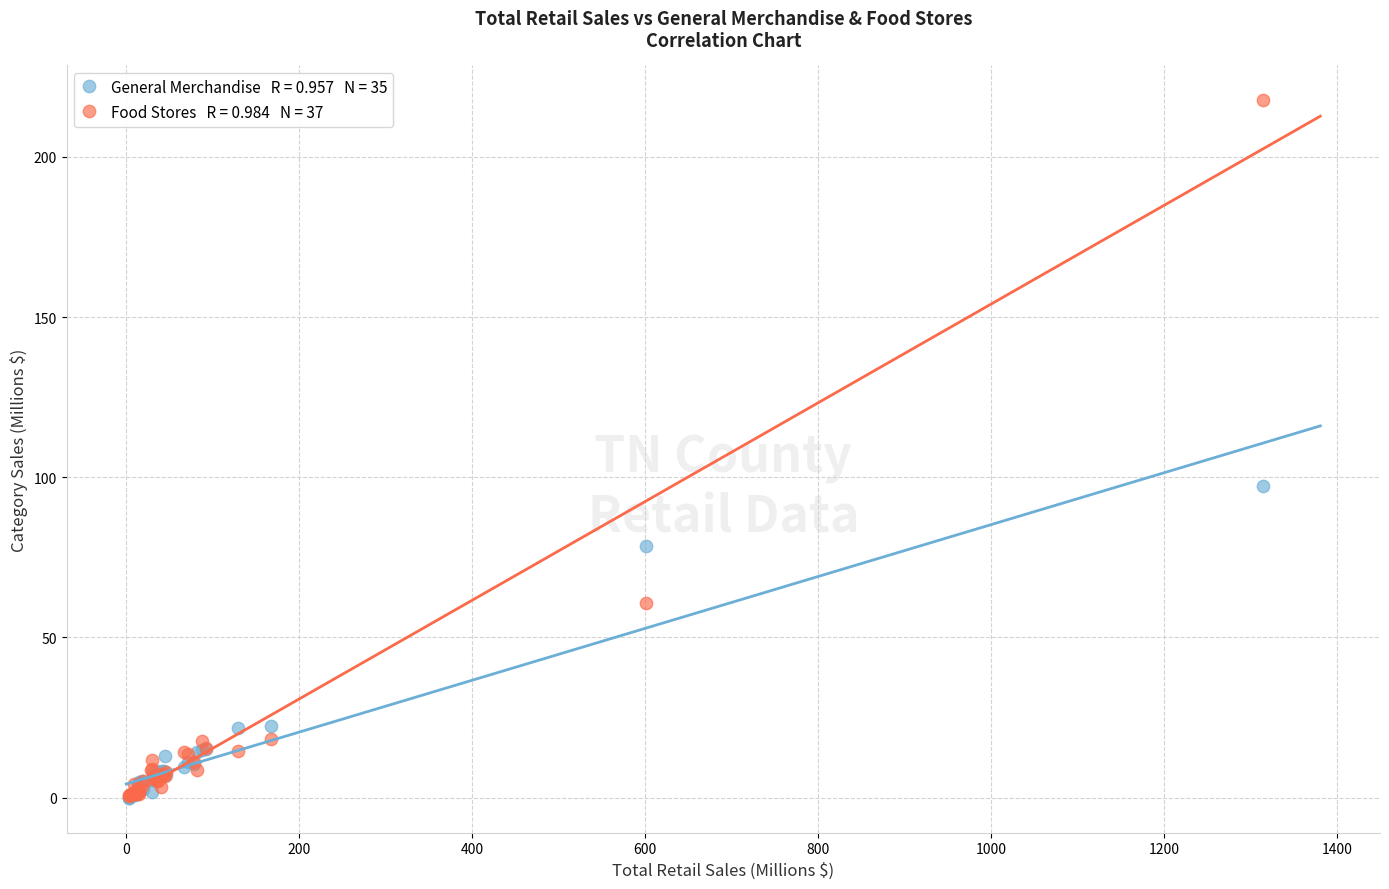

Across all series, what Y value is closest to 108?

97.2